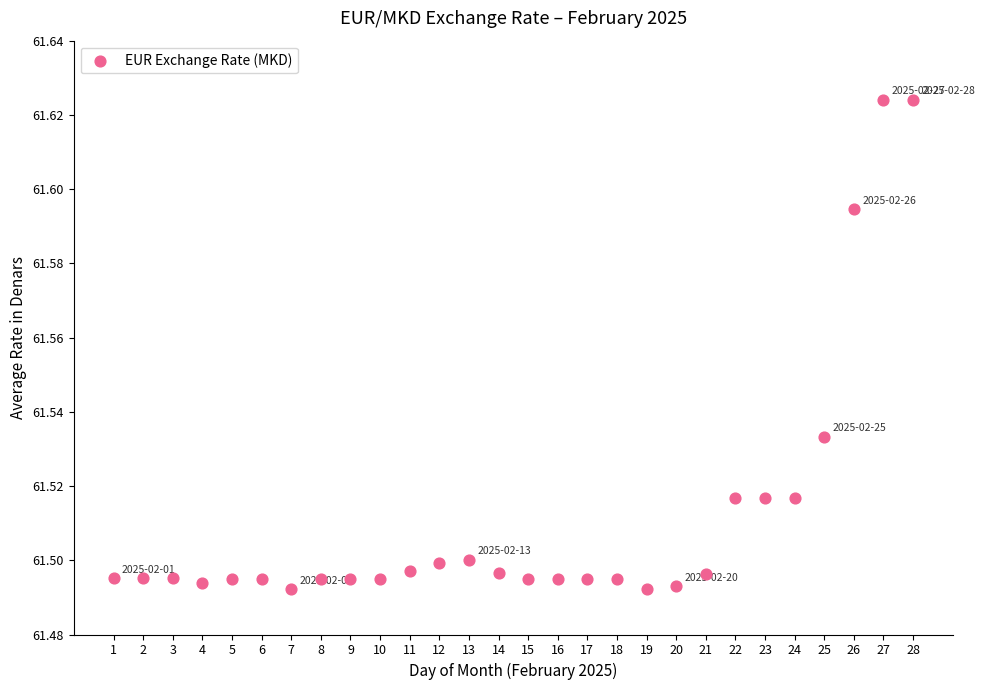

What is the range of X values (max minus min)?

27.0